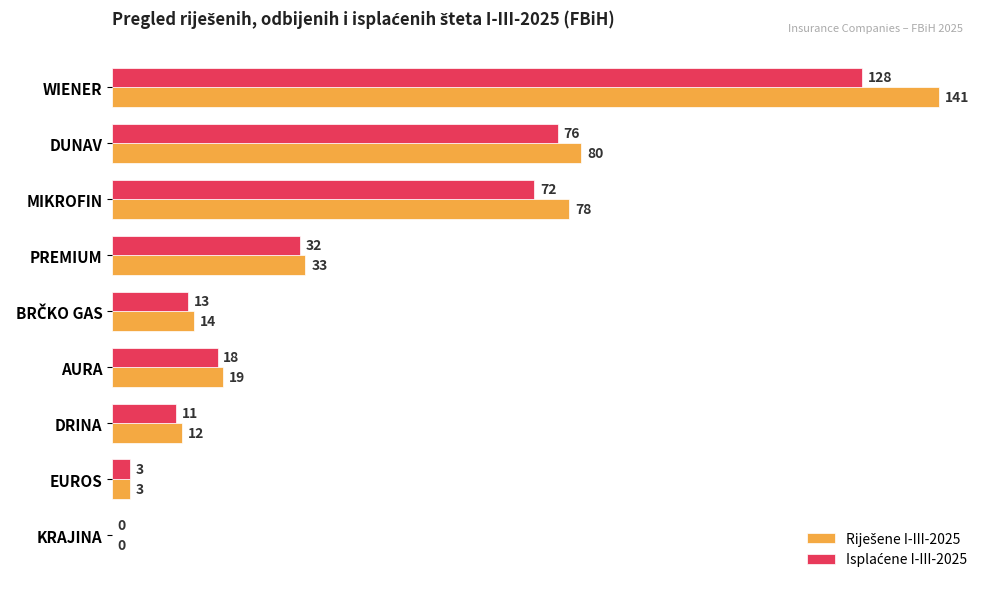

What is the maximum value shown in the chart?

141